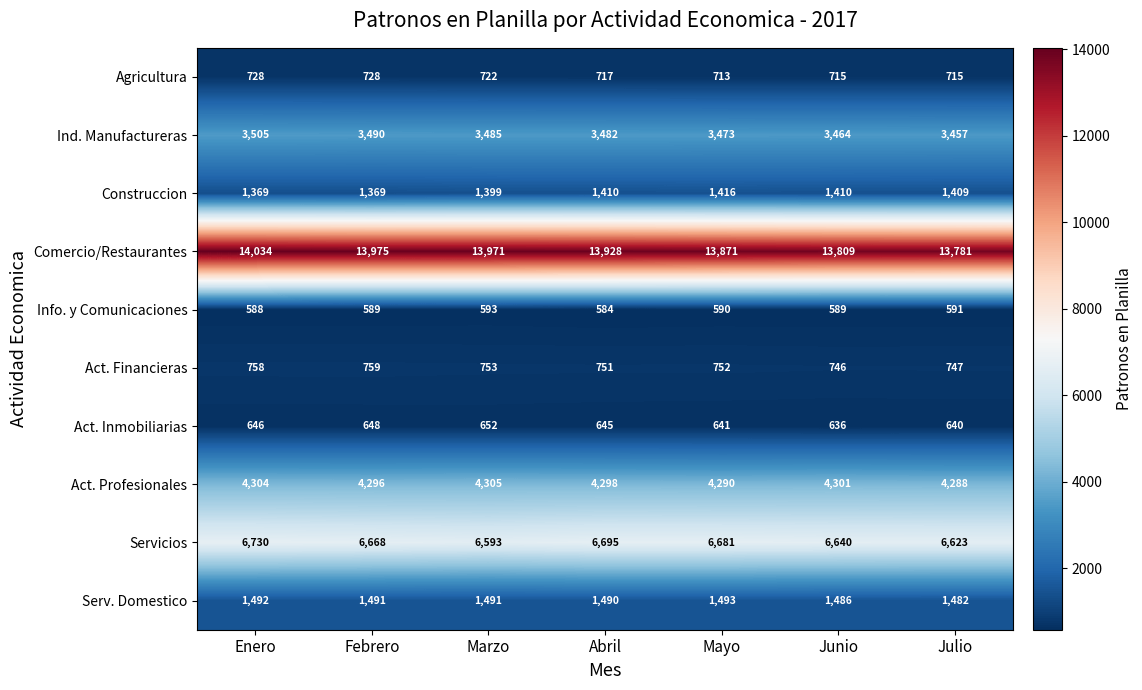

How many data points does each series have?

7